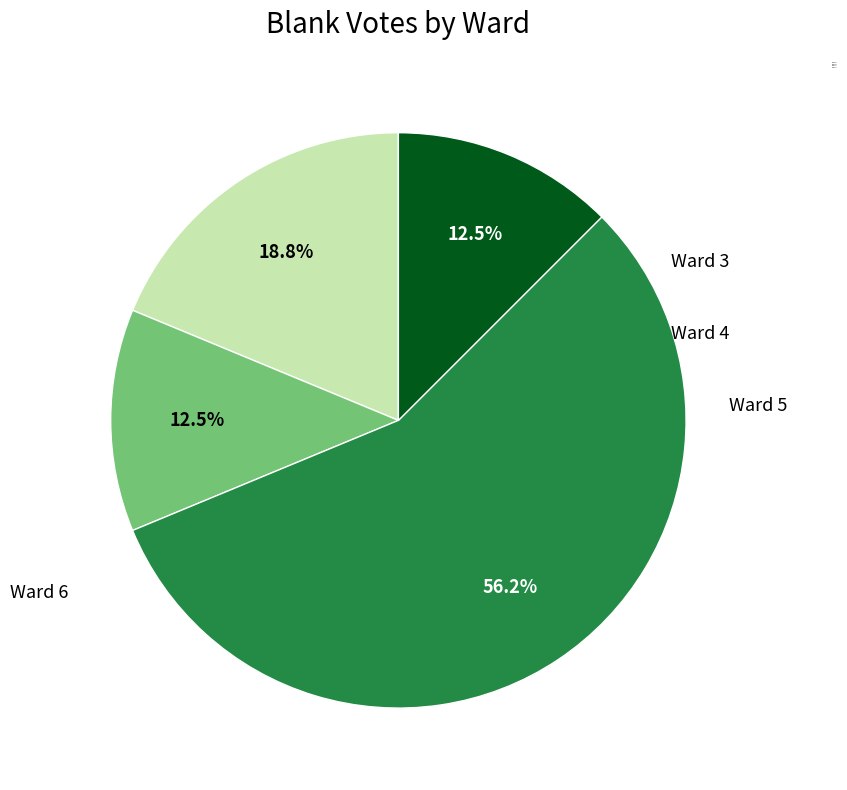

Between Ward 3 and Ward 5, which is larger?

Ward 5